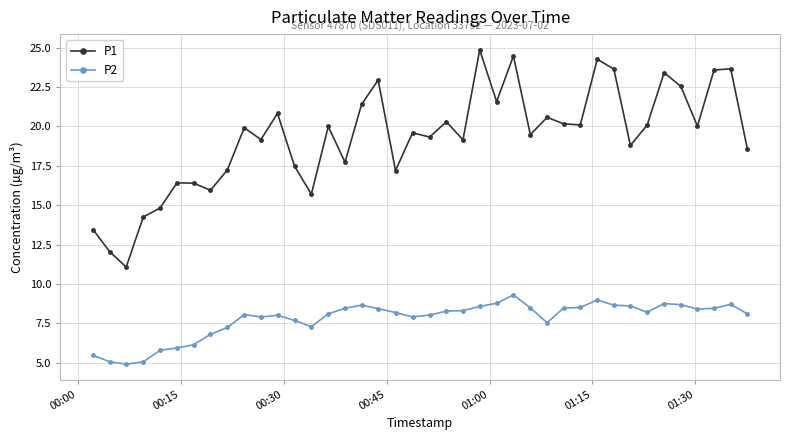

What is the average value of the P1 series?

19.3